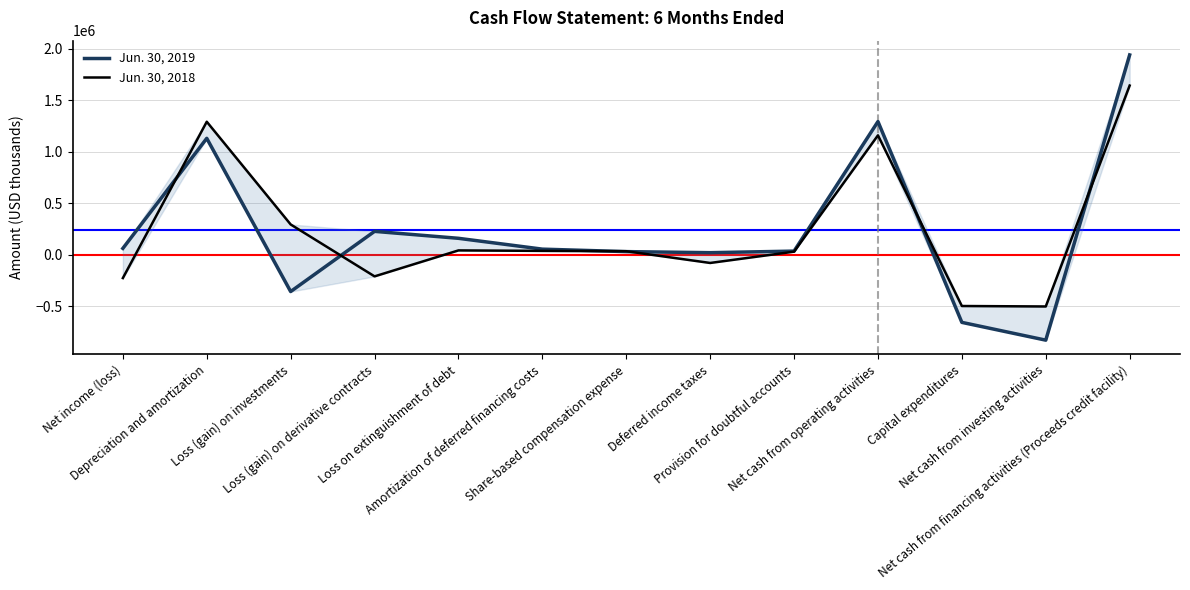

Is the value of Jun. 30, 2018 at Net cash from investing activities greater than the value of Jun. 30, 2019 at Loss (gain) on derivative contracts?

No